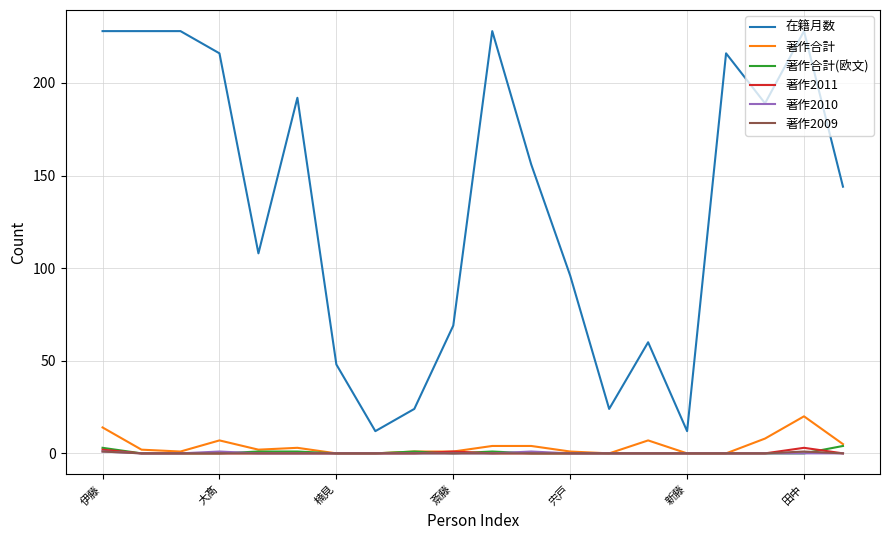

Which series has the largest total across all categories?

在籍月数